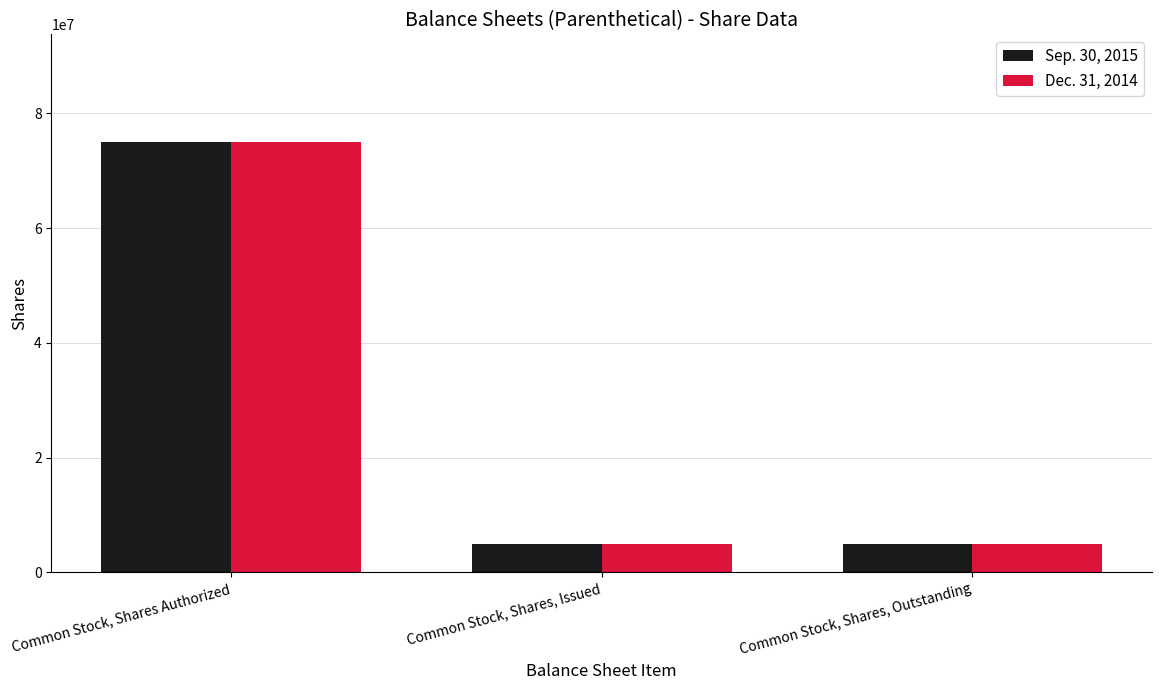

Count the Sep. 30, 2015 values in the range 5000000 to 75000000.

3